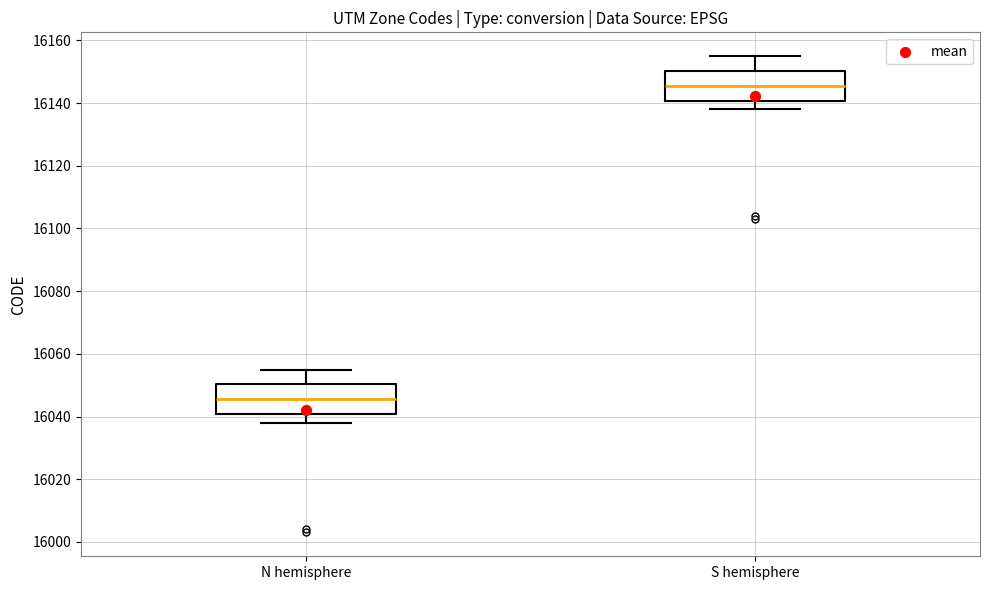

Where is the lower edge of the box for N hemisphere on the y-axis? The values are not printed on the chart, so give them approximately, as read against the axis.

16040